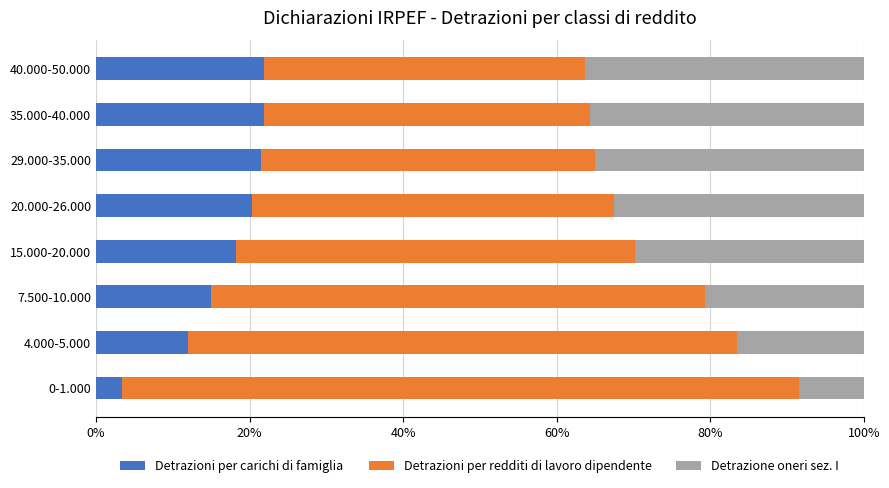

What is the total value across all series at 29.000-35.000?

100.0